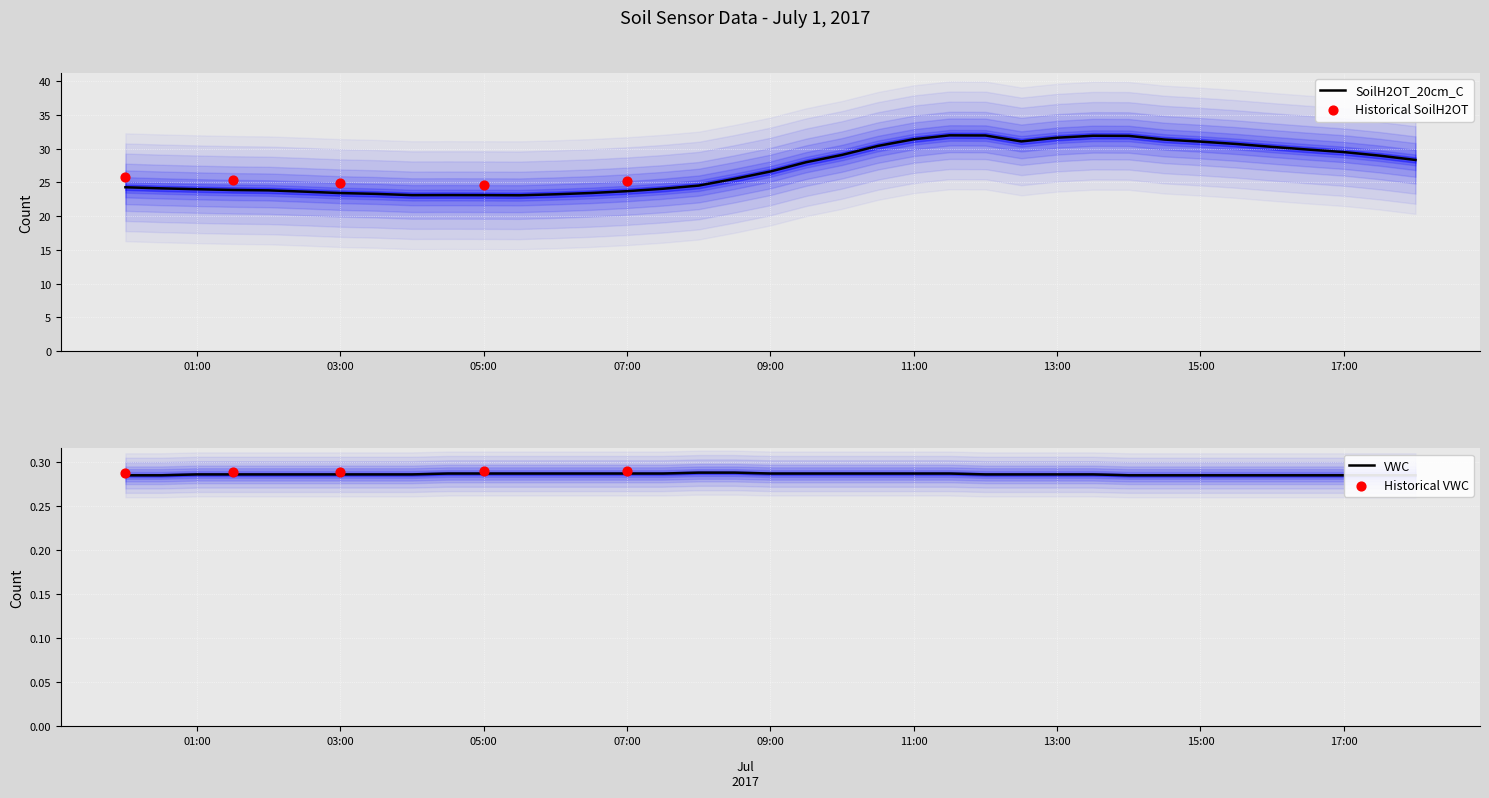

Which series has the widest spread of Y values?

SoilH2OT_20cm_C